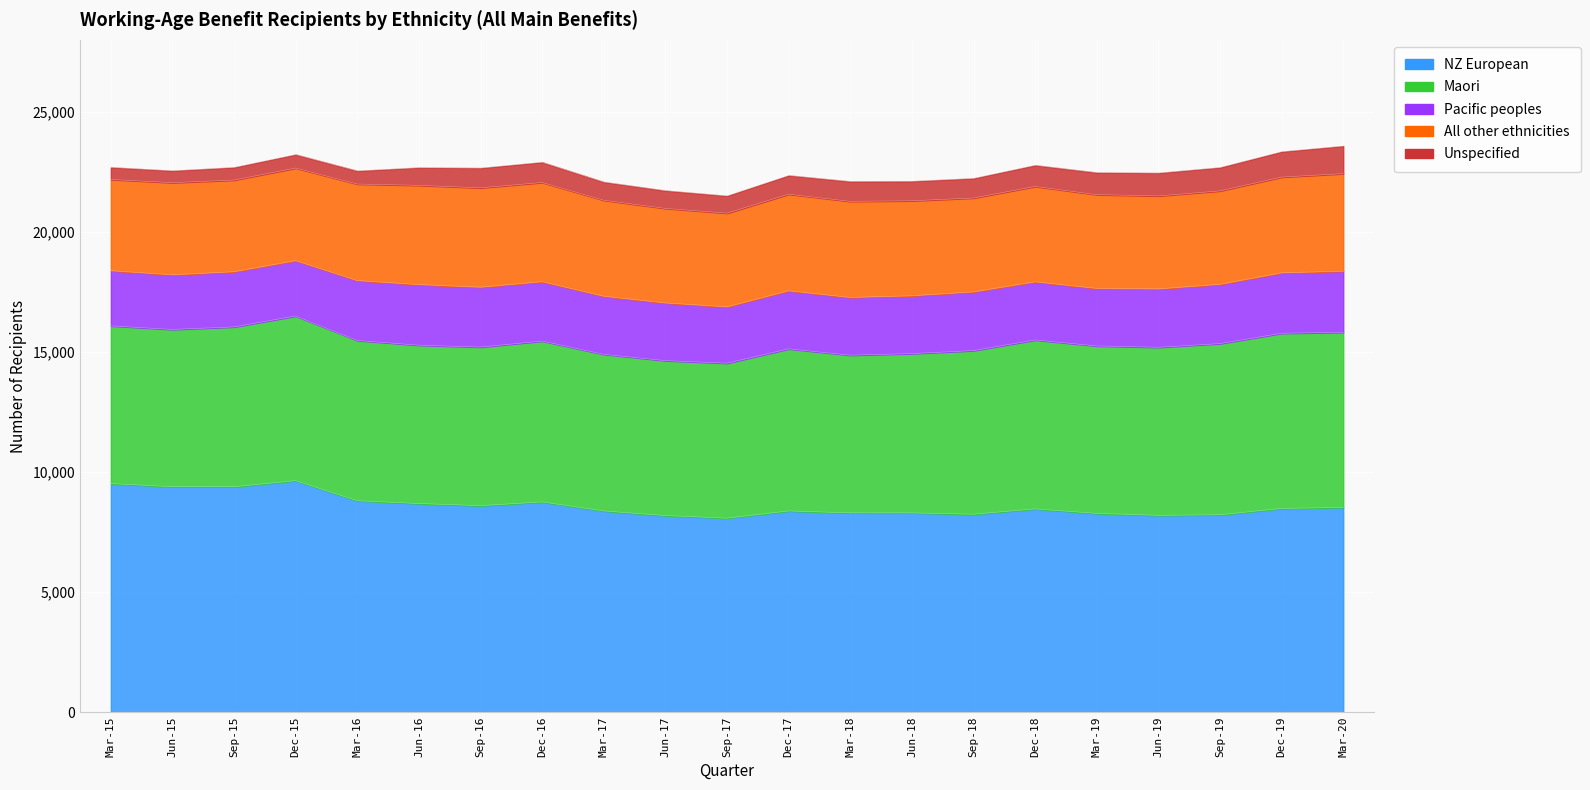

What value does the NZ European series have at Dec-18, to the nearest 10?

8460